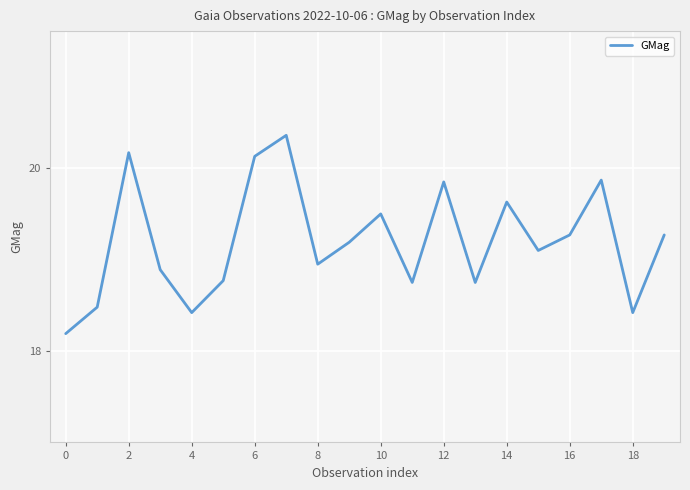

What is the greatest value displayed?

20.4